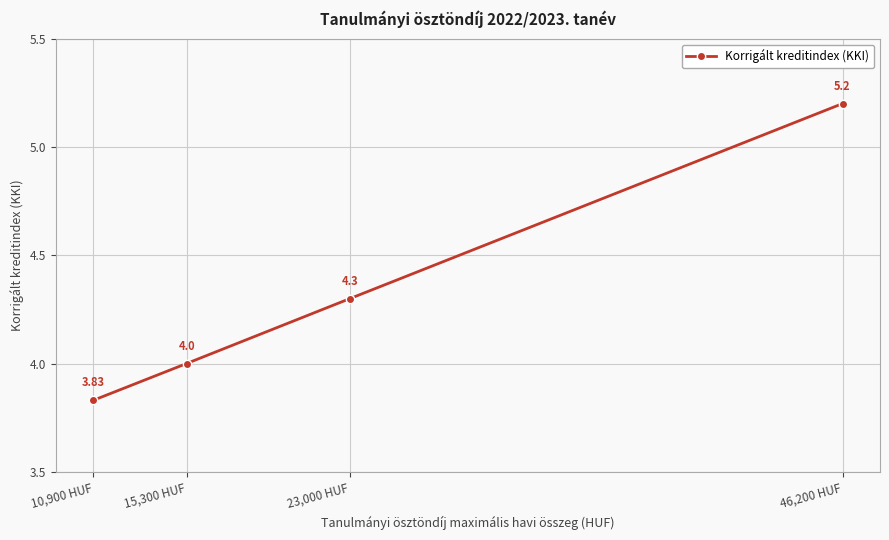

What is the approximate value at 10,900 HUF?

3.8